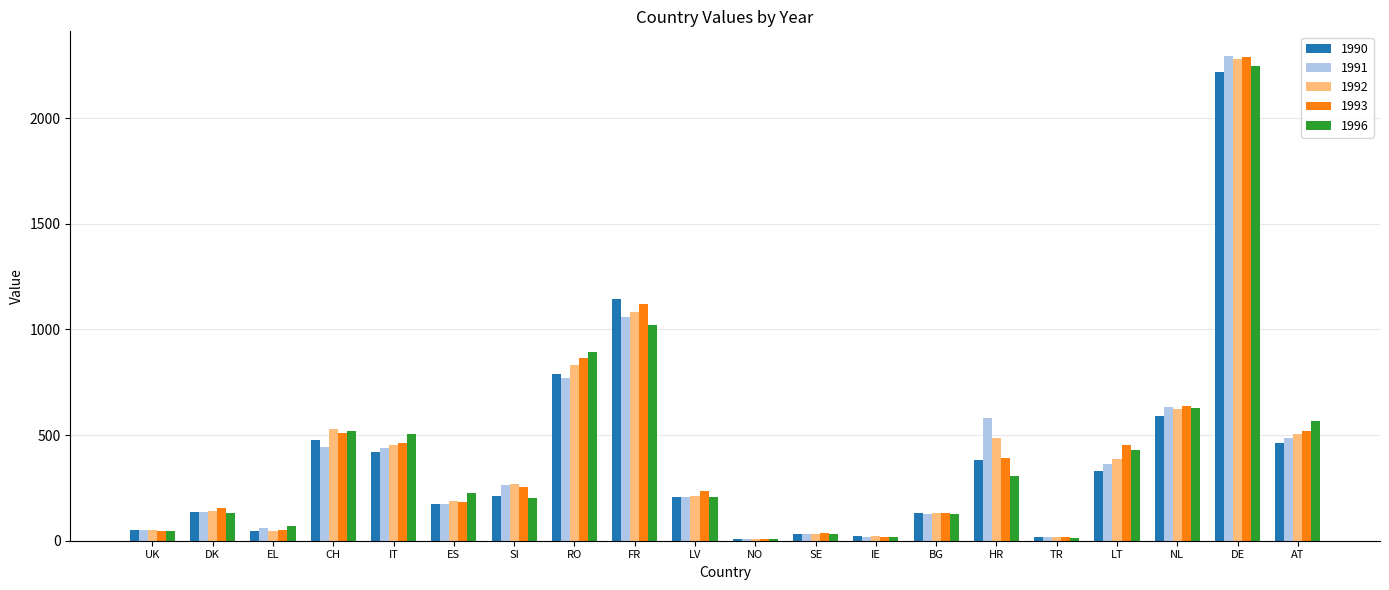

The value of 1996 at DE is 2248. True or false?

True